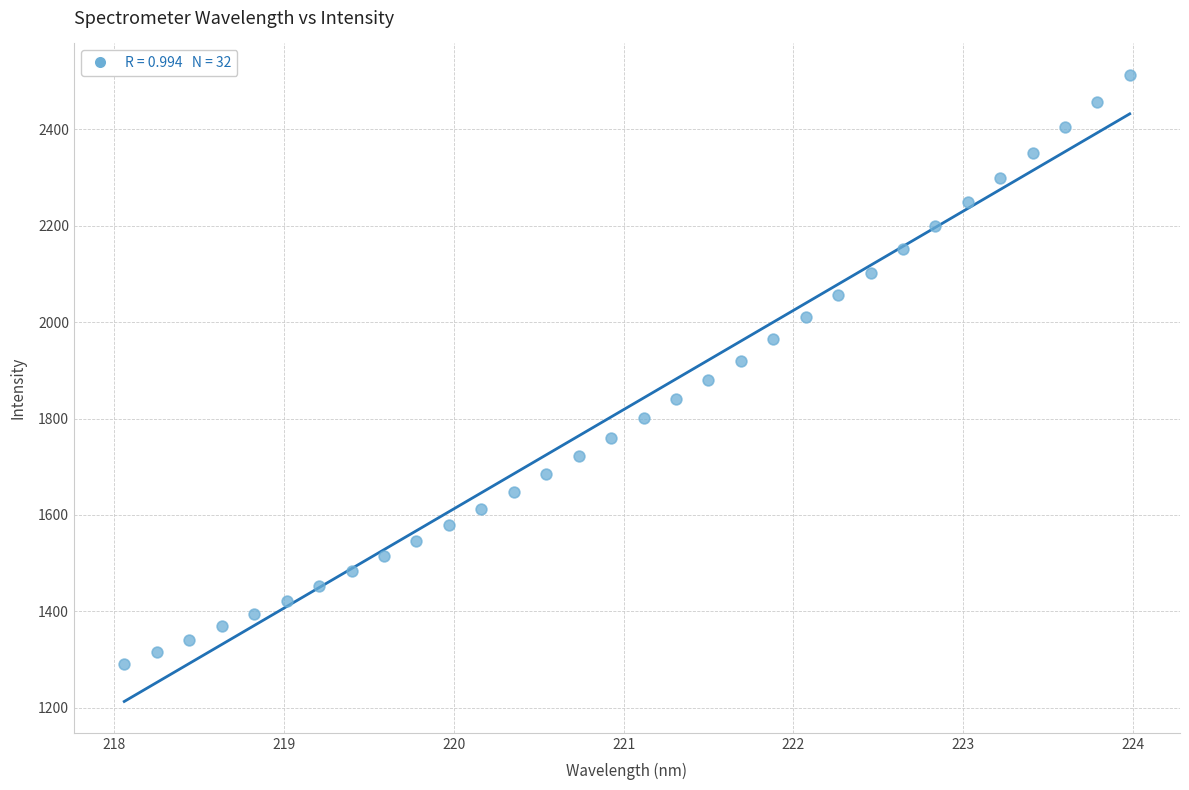

What is the range of Y values (max minus min)?

1221.7